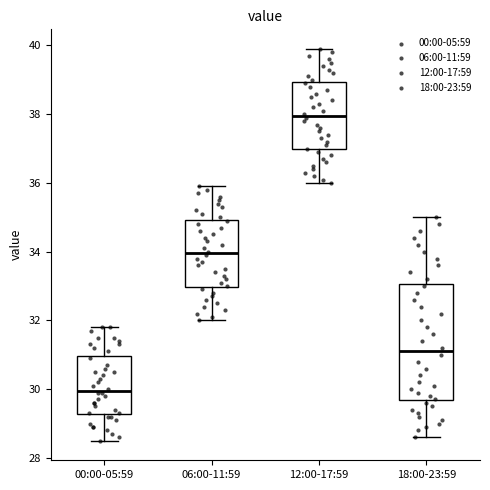

Which box has the highest median line?

12:00-17:59